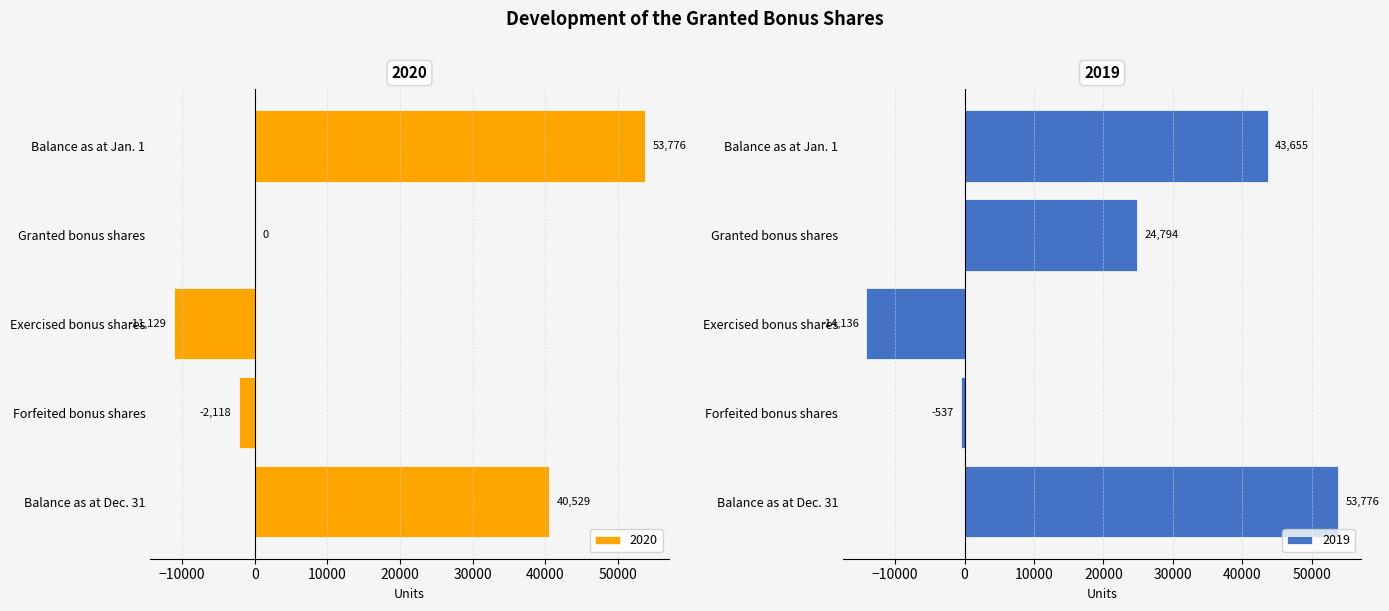

Rank the series by their average value, from lowest to highest.

2020, 2019